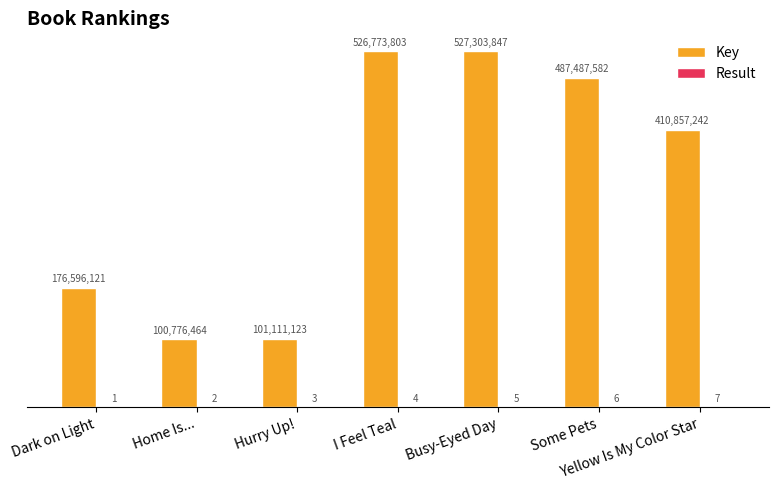

Does the chart contain stacked bars?

No